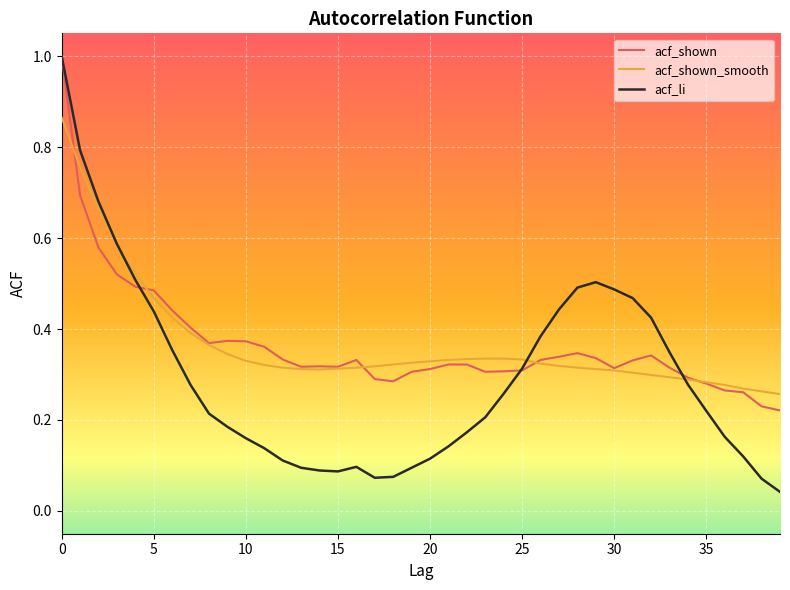

Which series has the widest spread of values?

acf_li